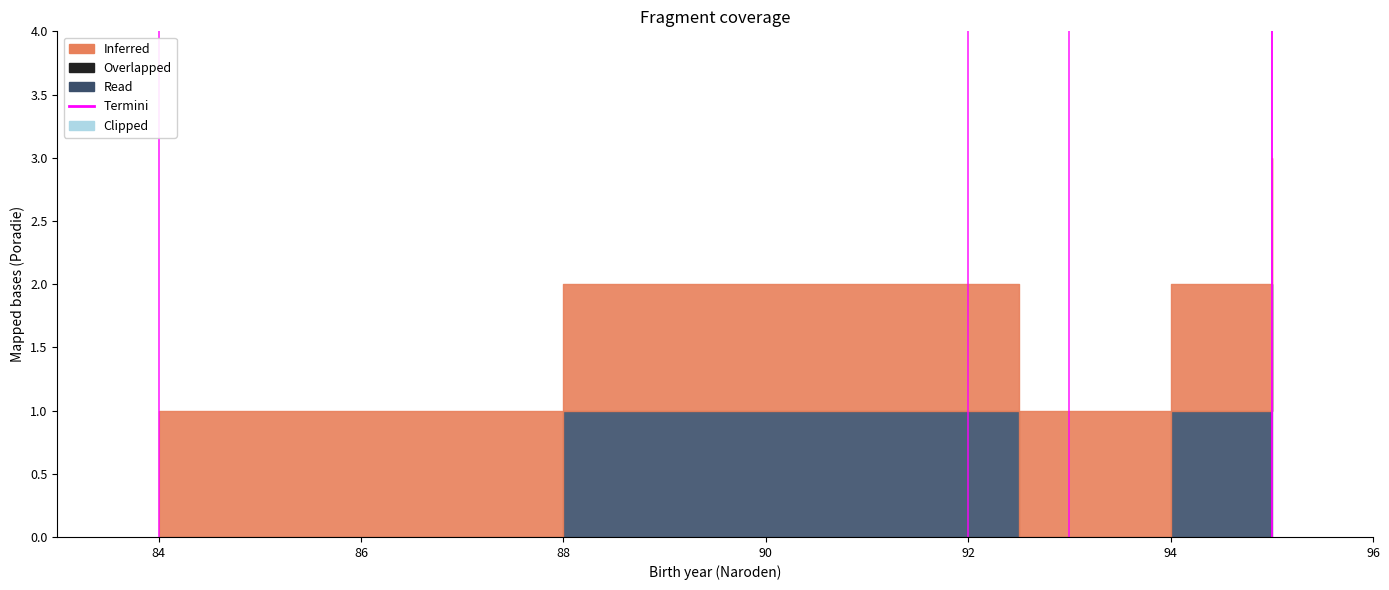

Does the chart display data point markers on the line(s)?

No